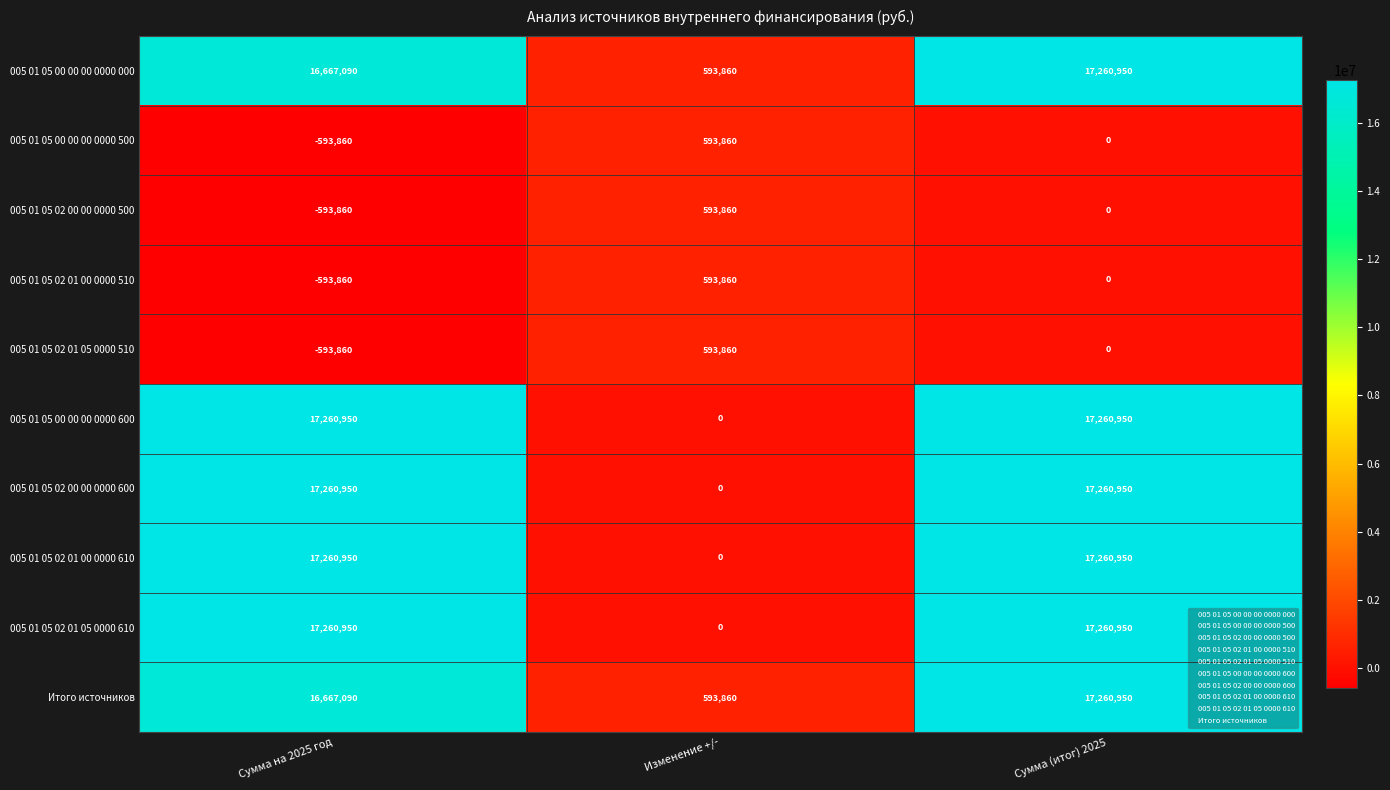

What is the spread (max minus min) of values at Сумма на 2025 год?

17854810